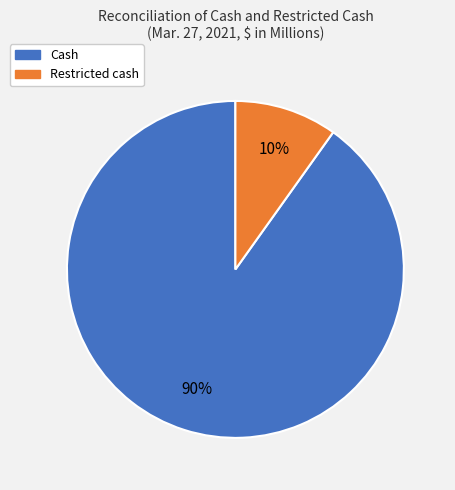

To the nearest percent, what percentage of the pie is Restricted cash?

10%